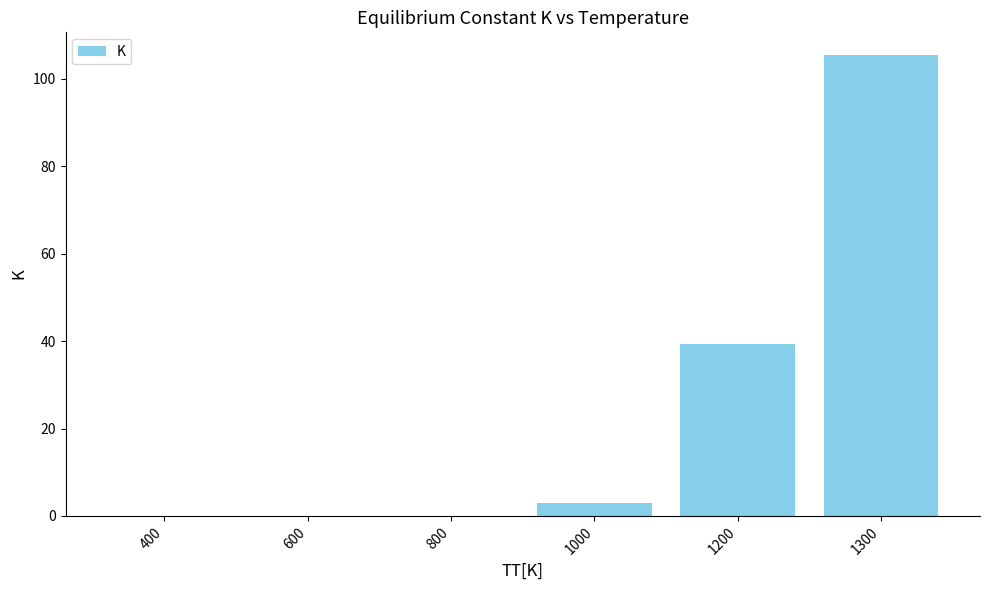

The chart shows a value of 0.0 at 600. True or false?

True